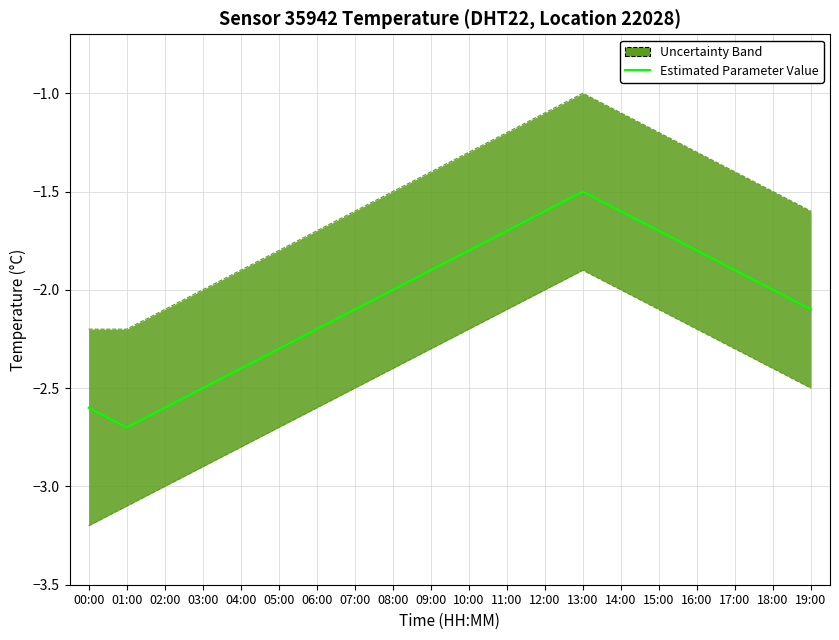

List the labels in order of value, smallest first.

01:00, 00:00, 02:00, 03:00, 04:00, 05:00, 06:00, 07:00, 19:00, 08:00, 18:00, 09:00, 17:00, 10:00, 16:00, 11:00, 15:00, 12:00, 14:00, 13:00